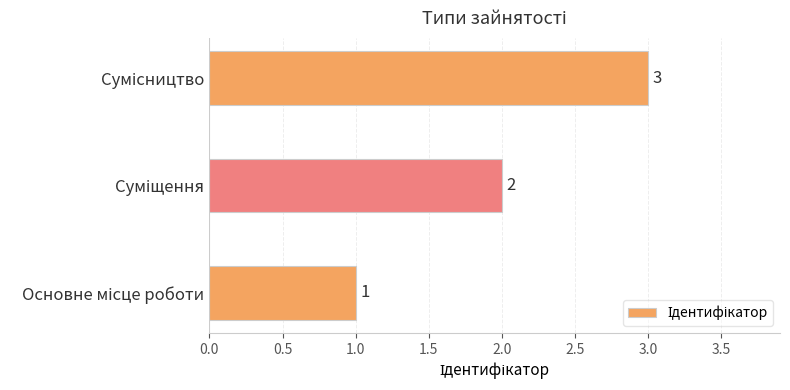

What is the difference between the second highest and minimum values?

1